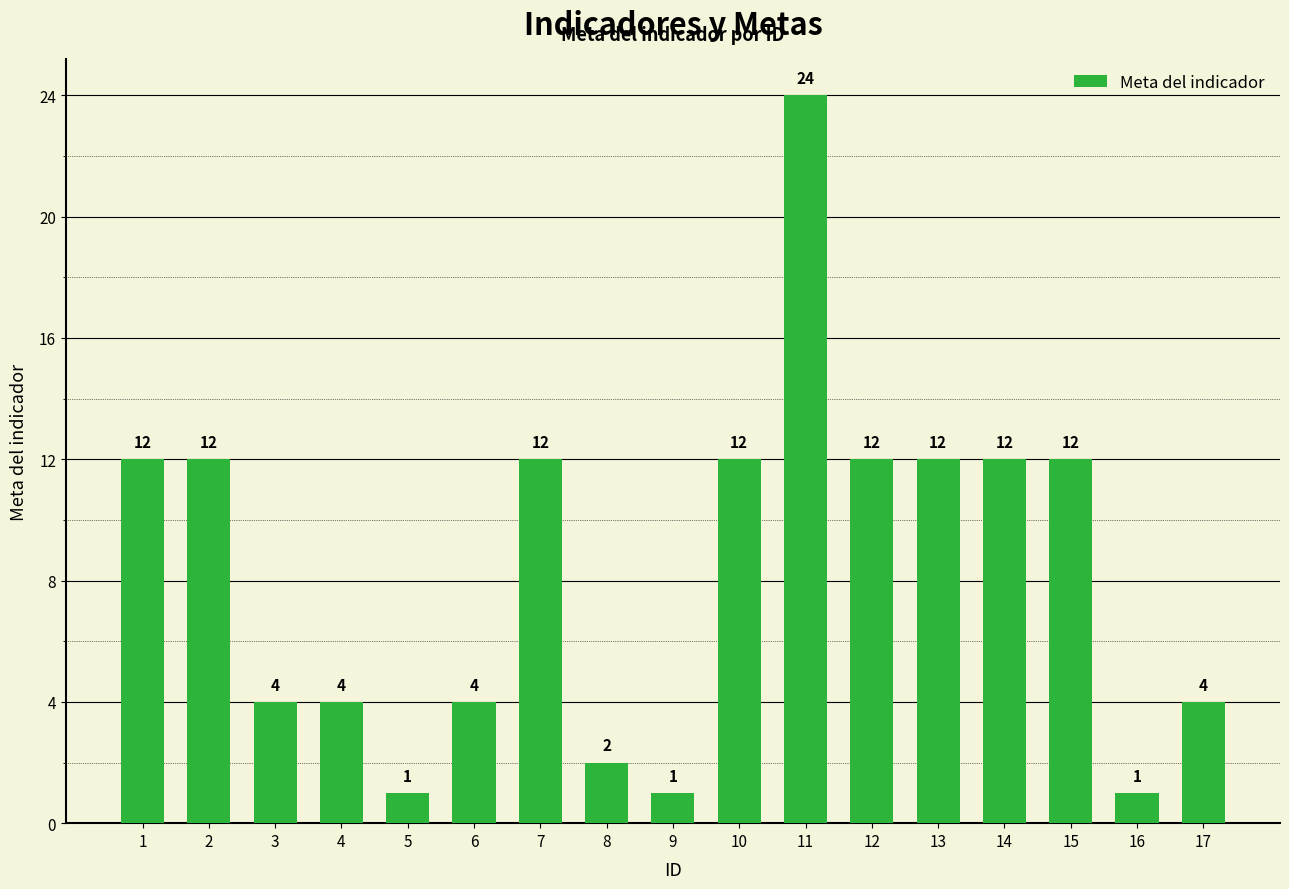

What value does the data have at 14, to the nearest 10?

10